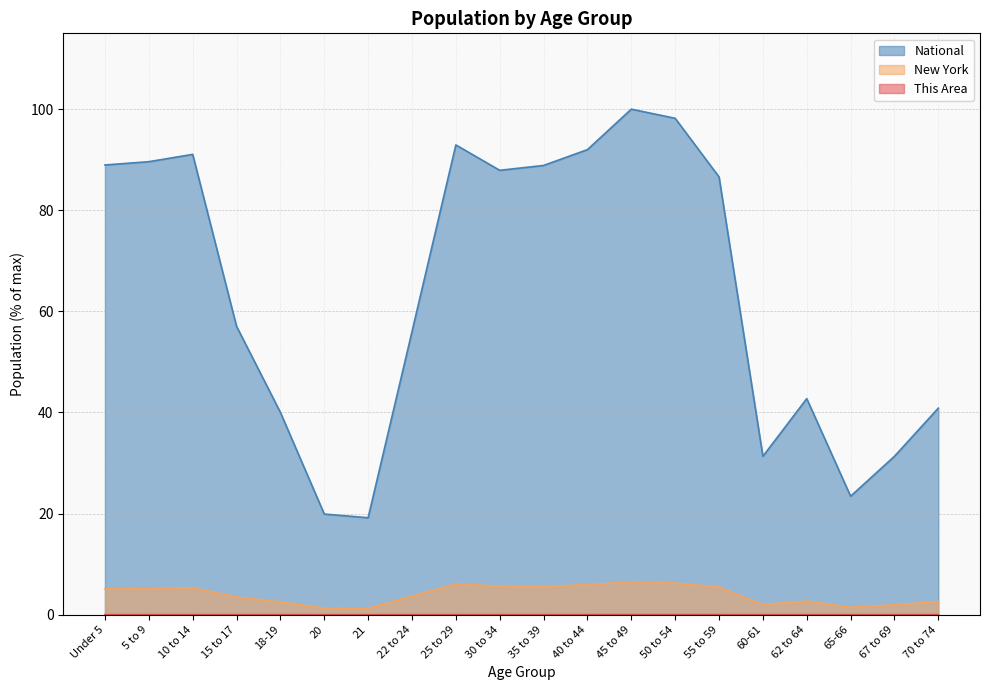

Which series has the largest total across all categories?

National